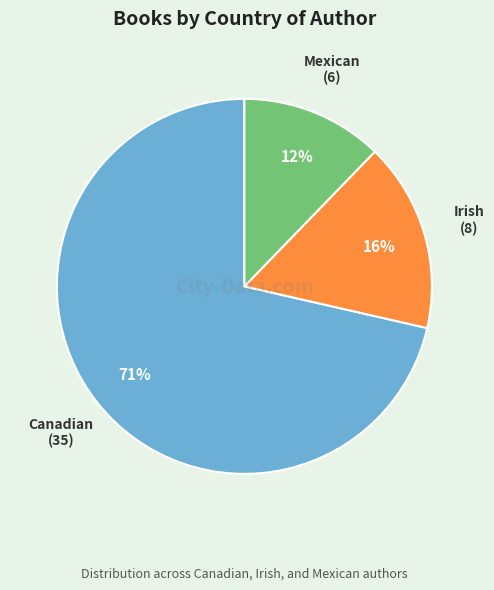

Count the number of slices in the pie.

3